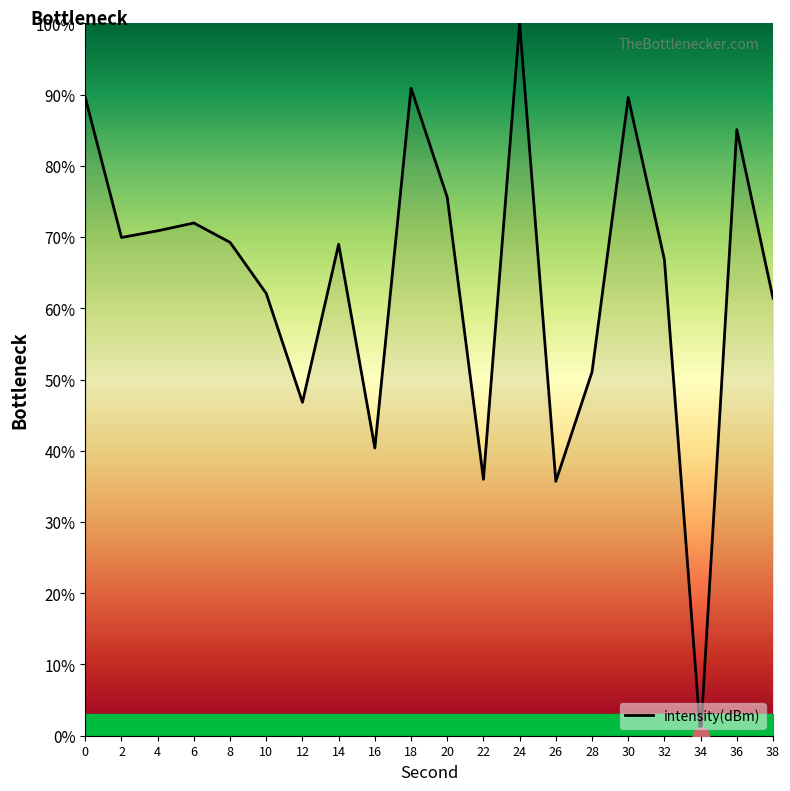

Does the chart have visible grid lines?

No